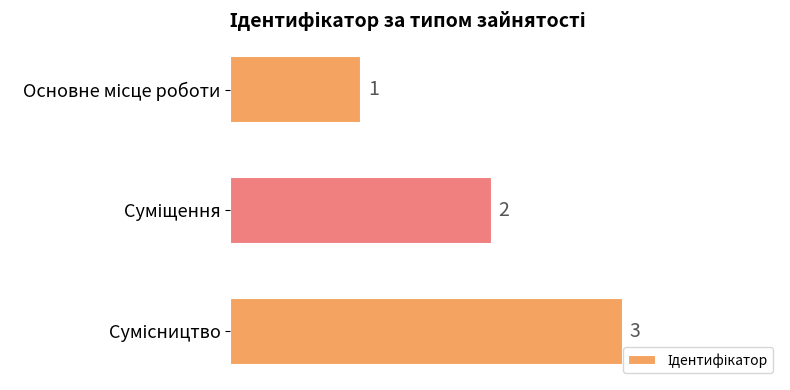

What is the sum of all values?

6